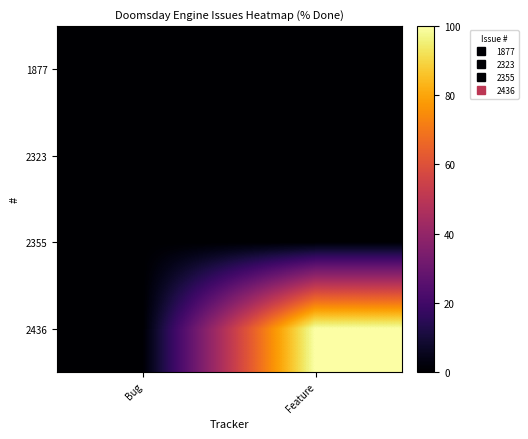

Which label corresponds to the smallest value in the chart?

Bug